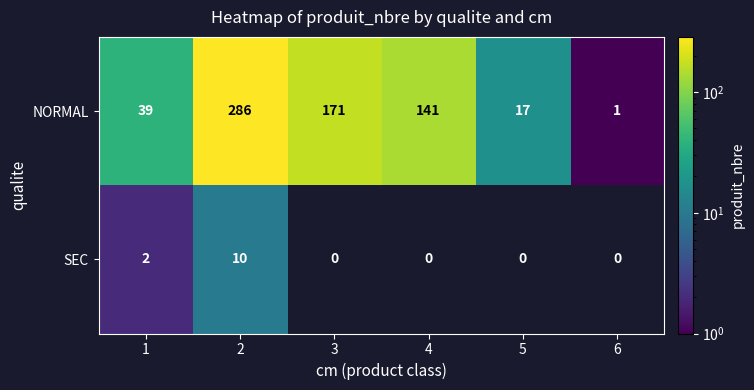

What is the sum of all SEC values?

12